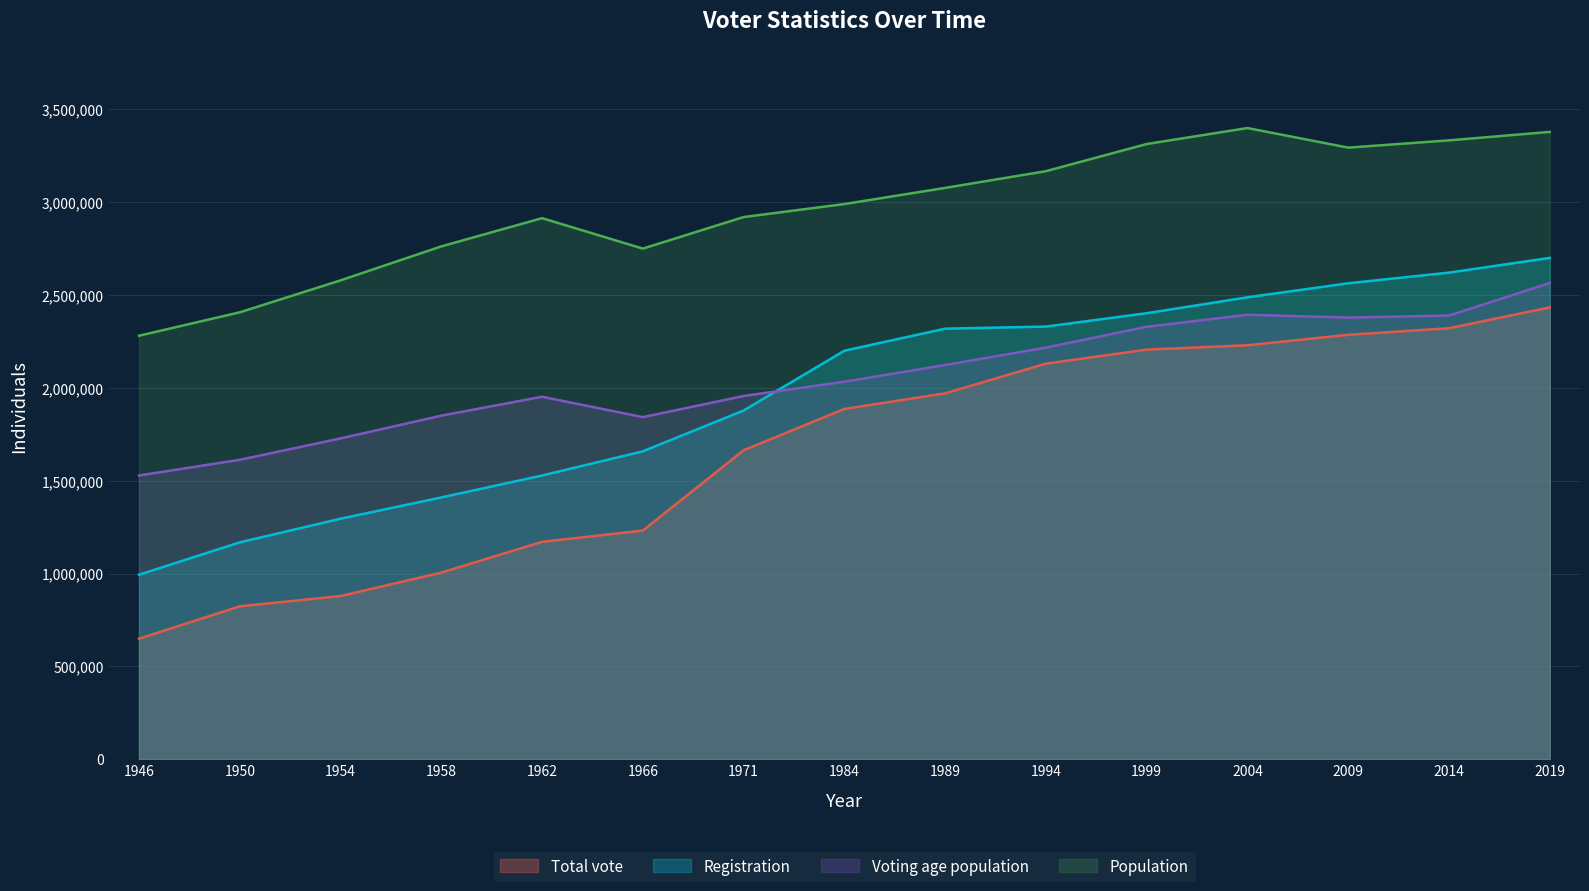

At how many categories does at least one series exceed 2150612?

15